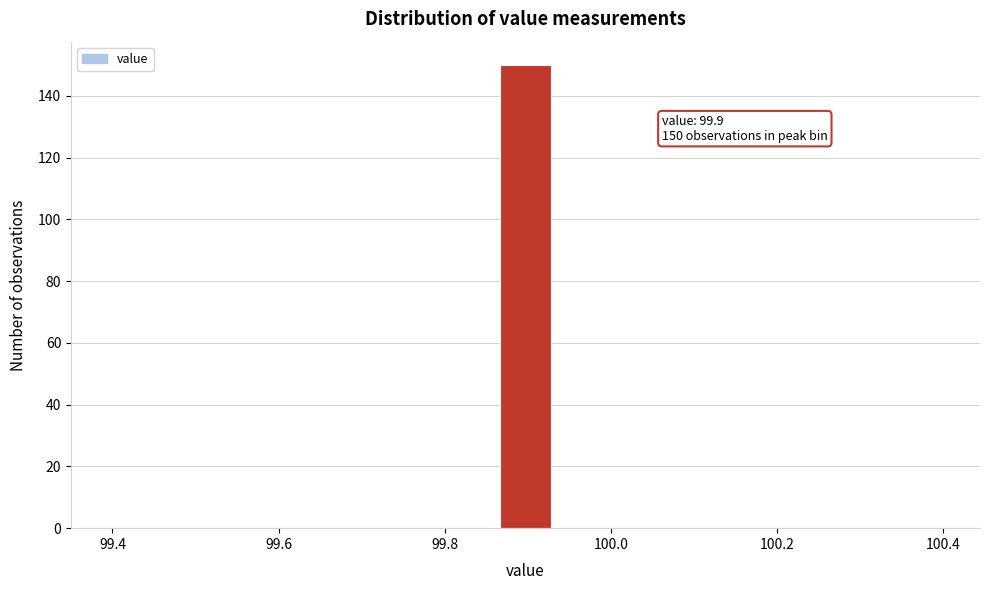

Read against the x-axis, roughly where is the centre of the tallest bar?

99.90